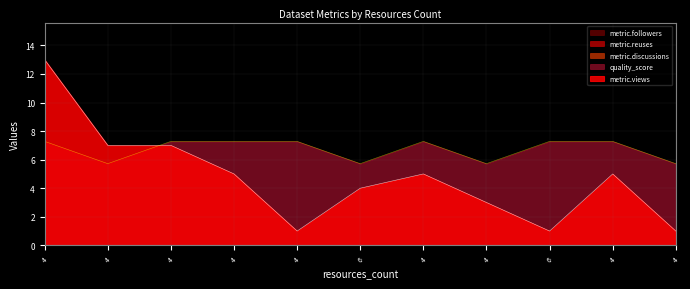

Count the quality_score values in the range 0 to 1.

11